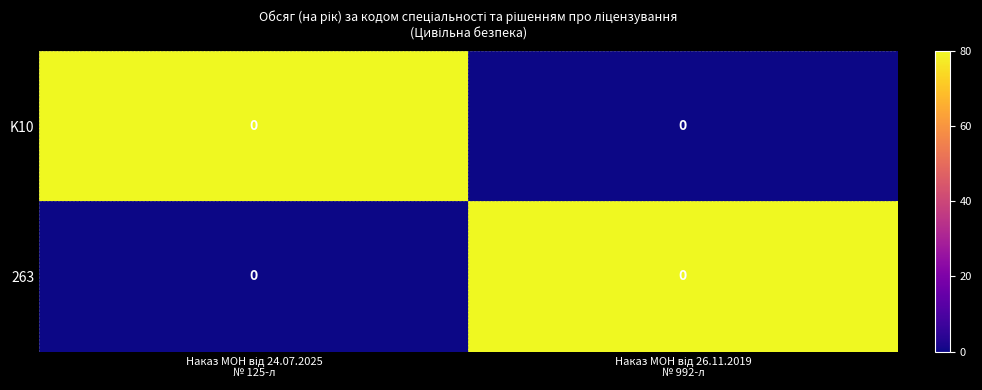

At which category is the sum across all series the highest?

Наказ МОН від 24.07.2025
№ 125-л